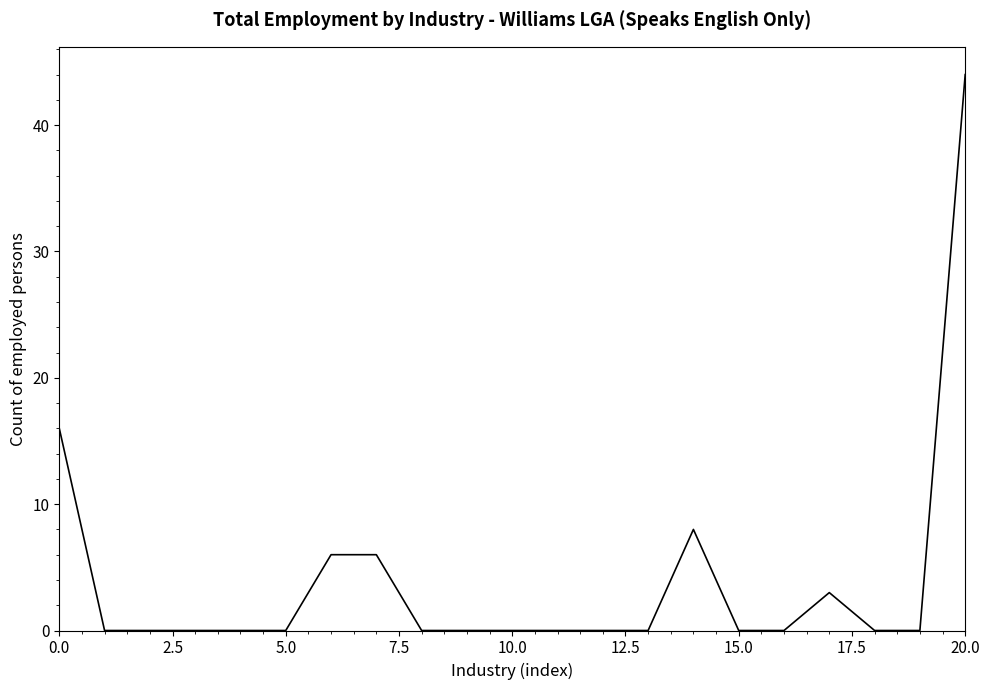

What is the difference between the maximum and minimum values?

44